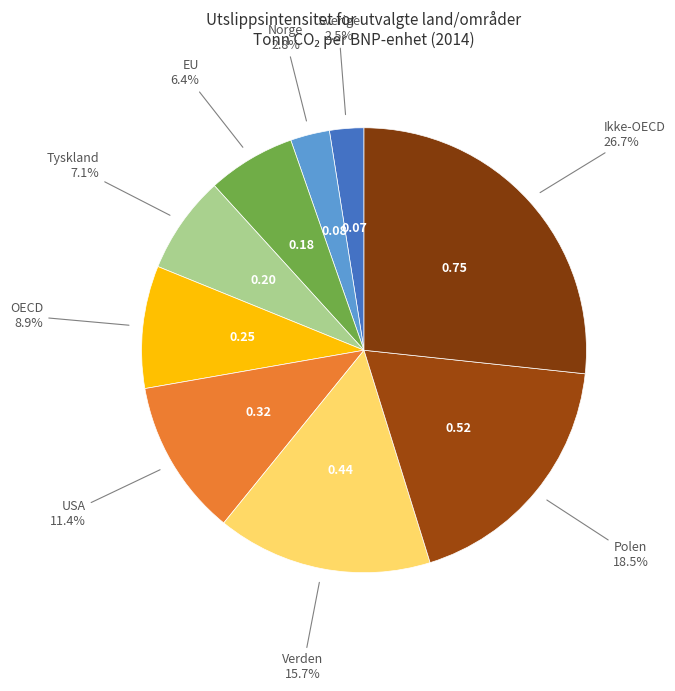

How many slices are in this pie chart?

9